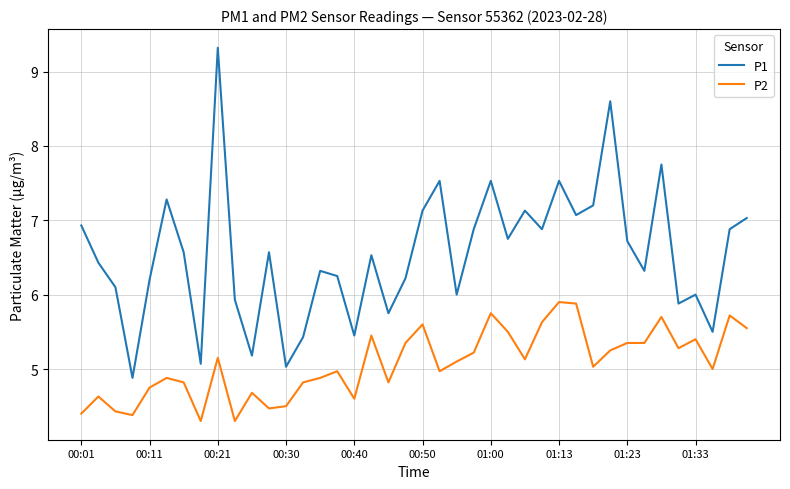

True or false: P2 and P1 cross at least once.

False